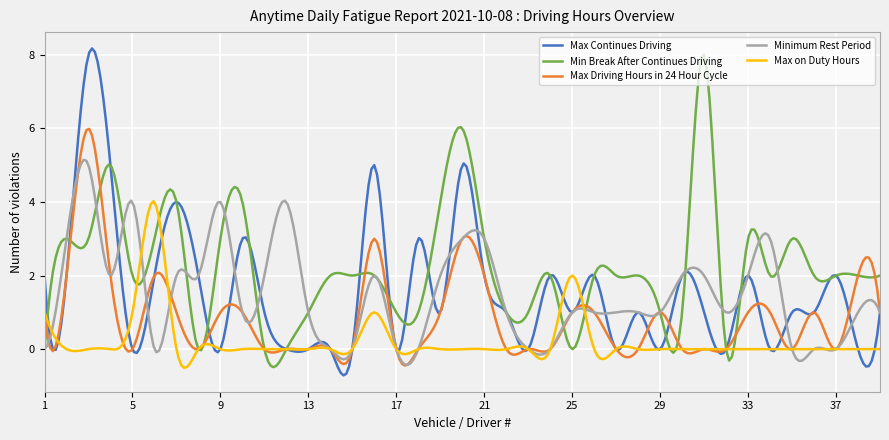

What is the difference between the second highest and second lowest values in the Max on Duty Hours series?

4.4